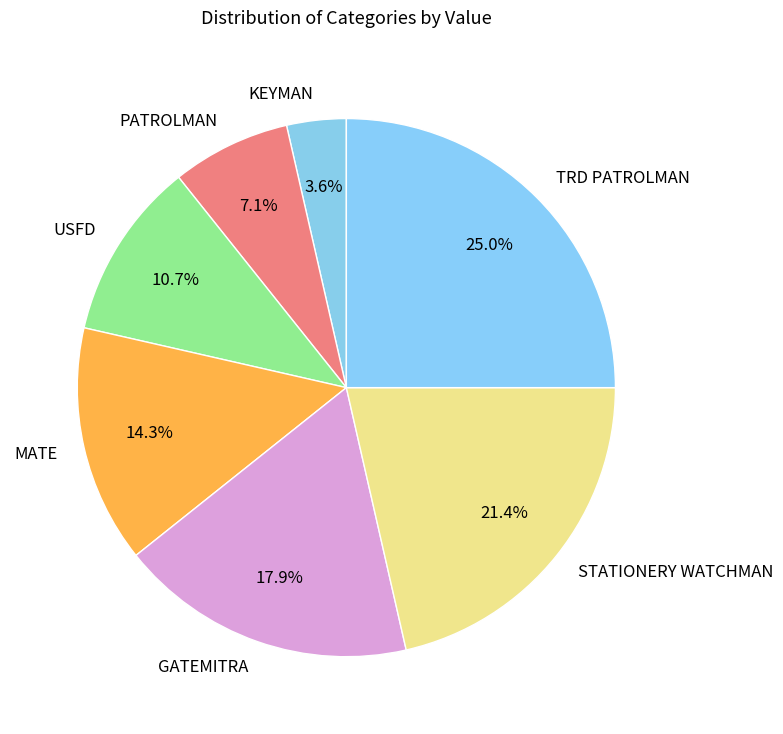

Which category has the biggest portion of the pie?

TRD PATROLMAN